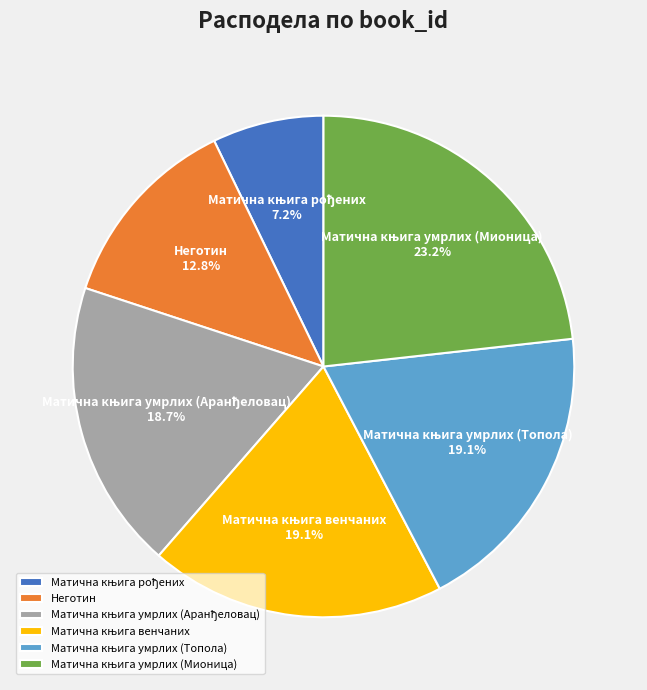

To the nearest percent, what percentage of the pie is Неготин?

13%